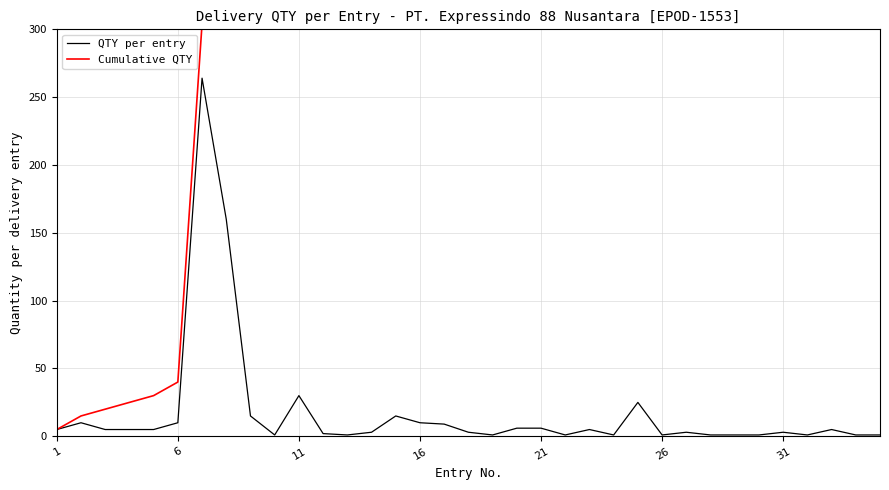

Does the chart have visible grid lines?

Yes